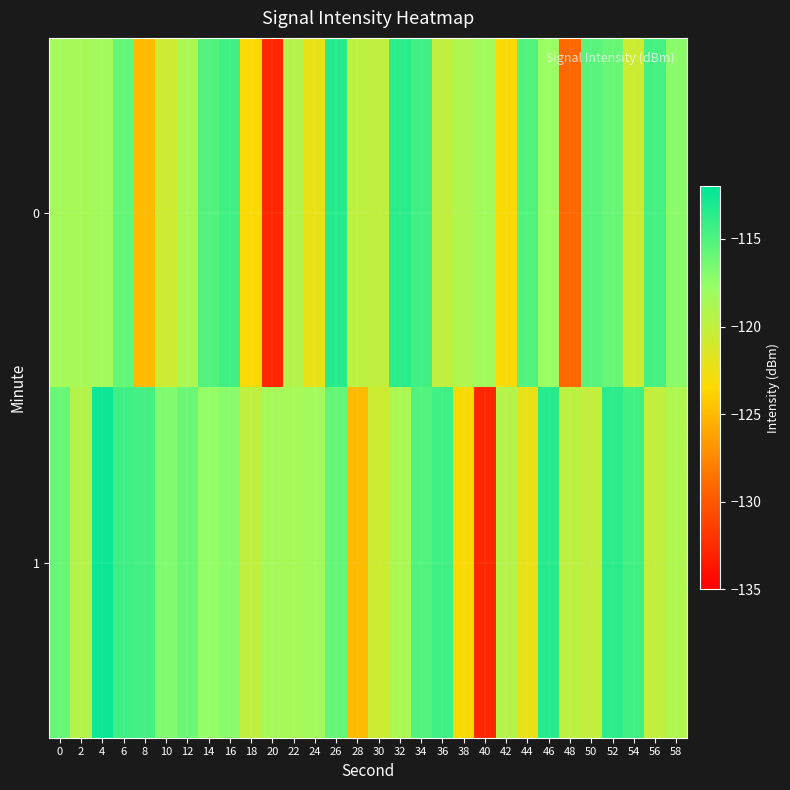

What is the total value across all series at 40?

-251.0